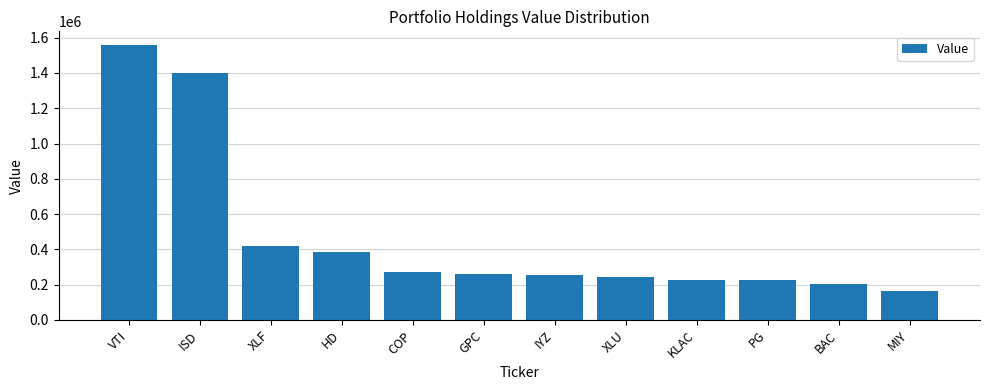

What is the sum of all values?

5621182